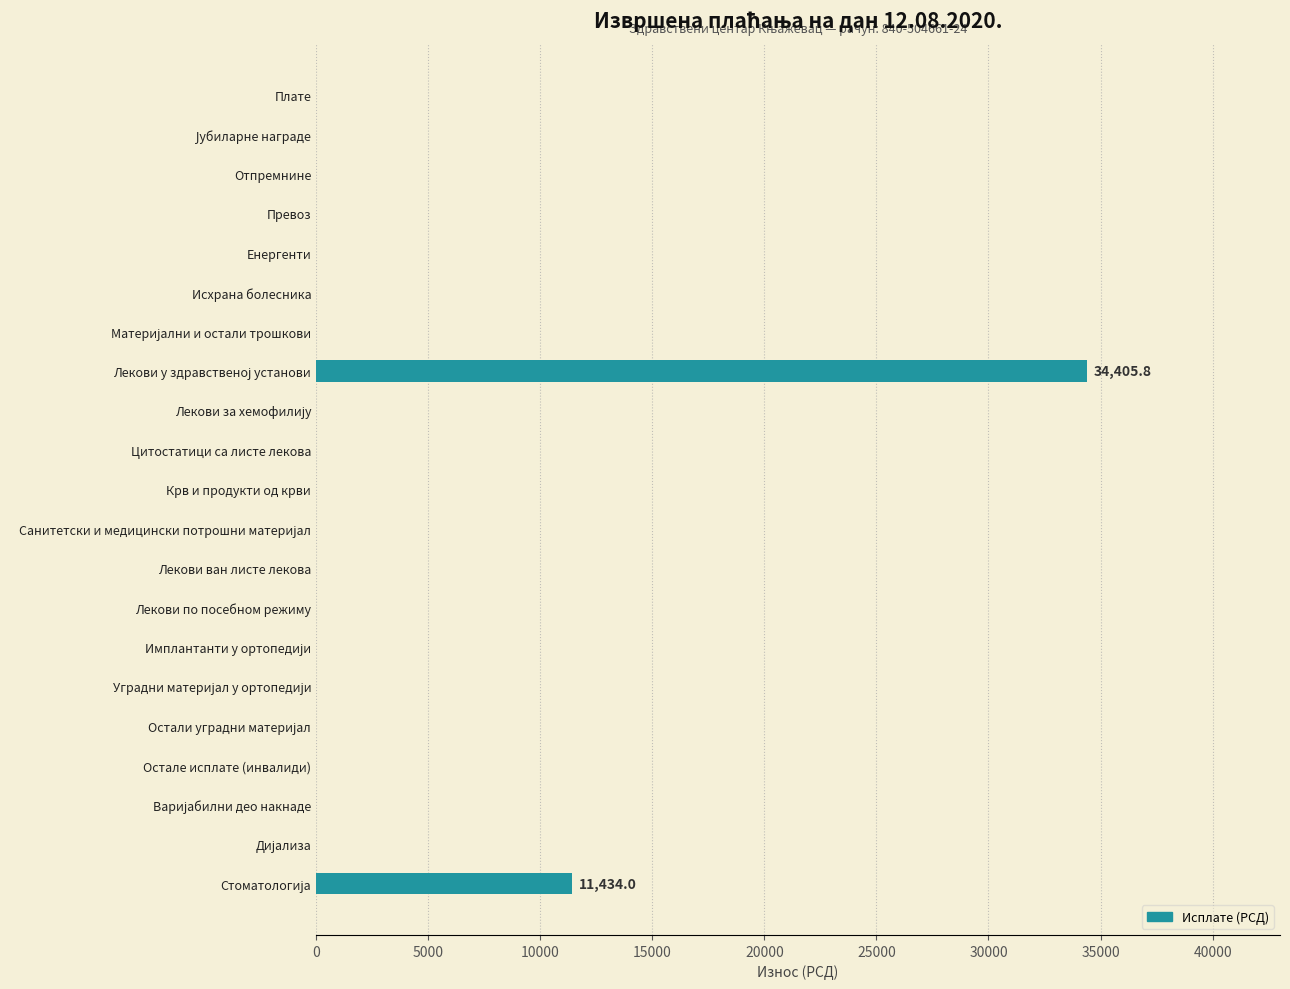

What is the sum of all values?

45839.8